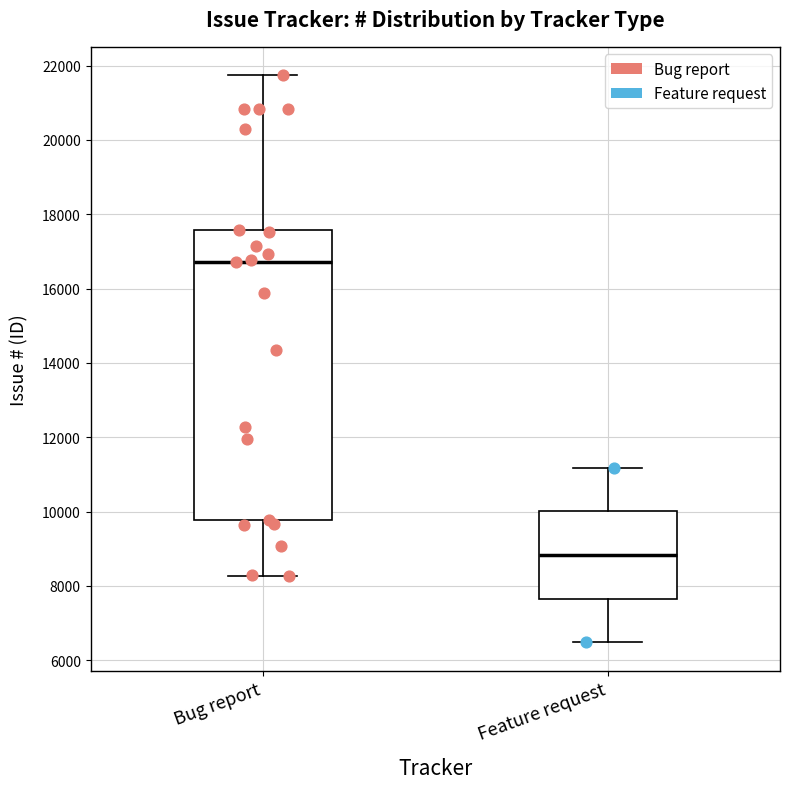

Which box's median line is the lowest?

Feature request